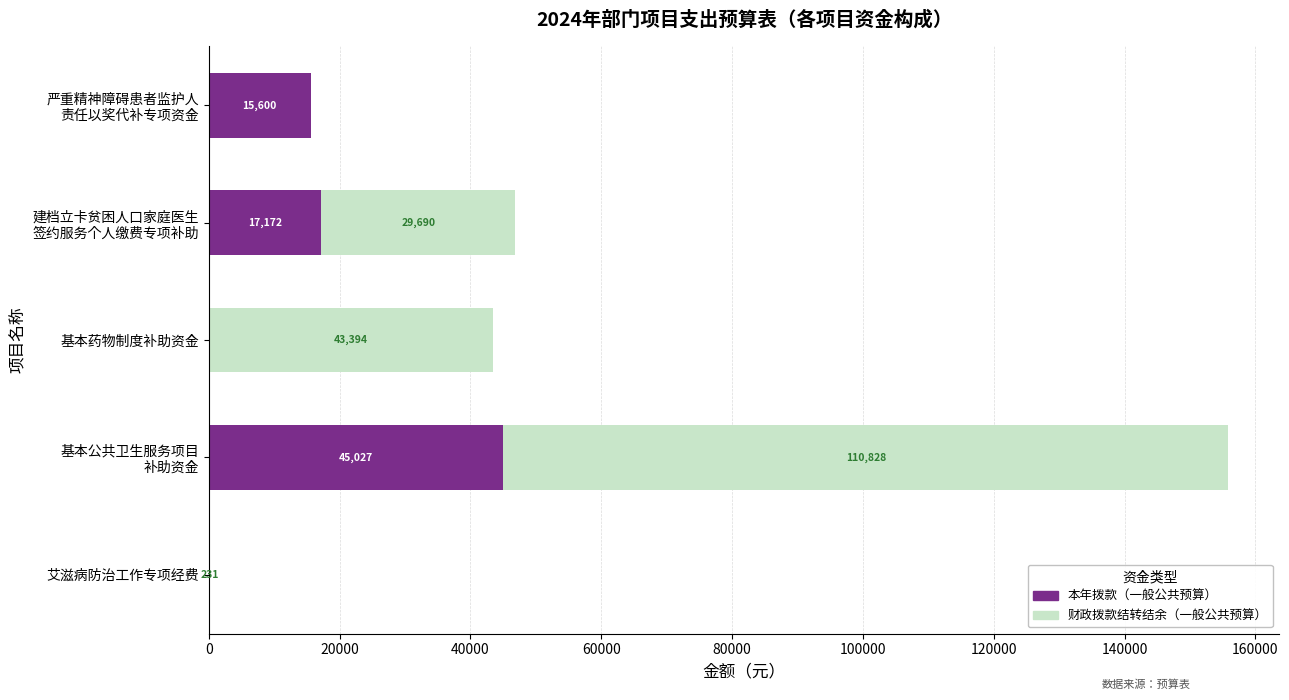

What is the sum of all 本年拨款（一般公共预算） values?

77799.0